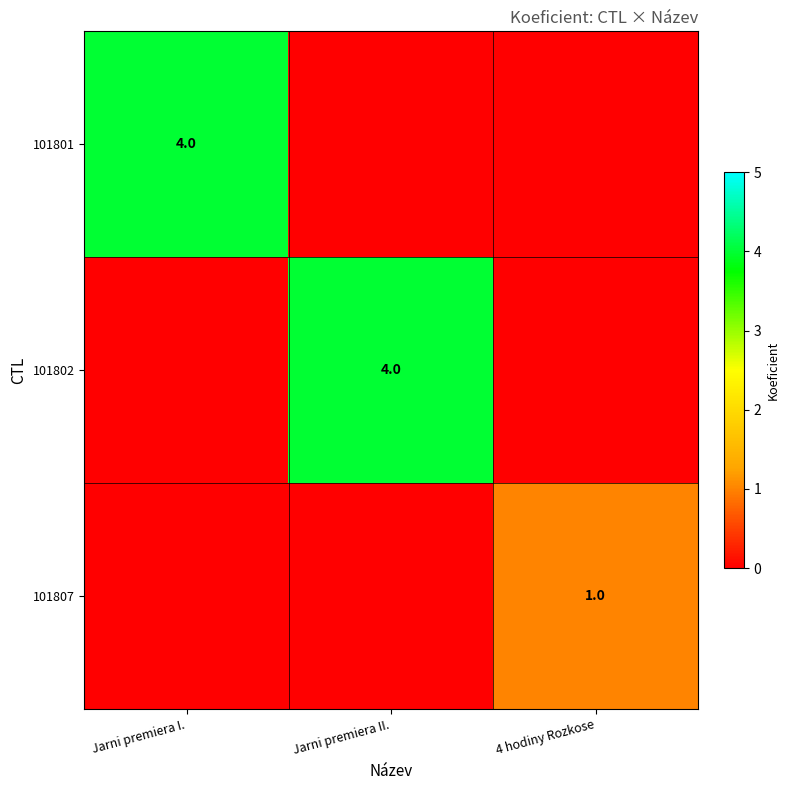

Is it true that 101802 equals 4 at Jarni premiera II.?

True